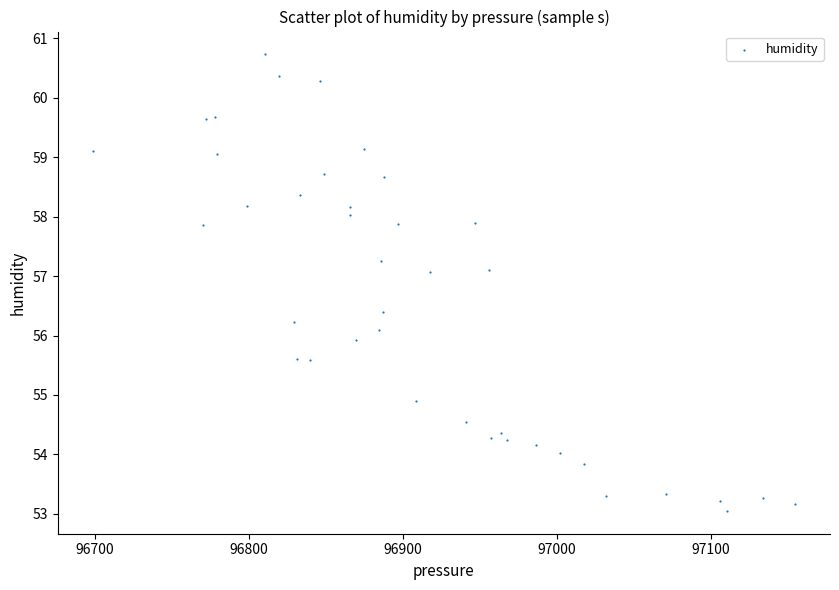

What is the range of Y values (max minus min)?

7.7